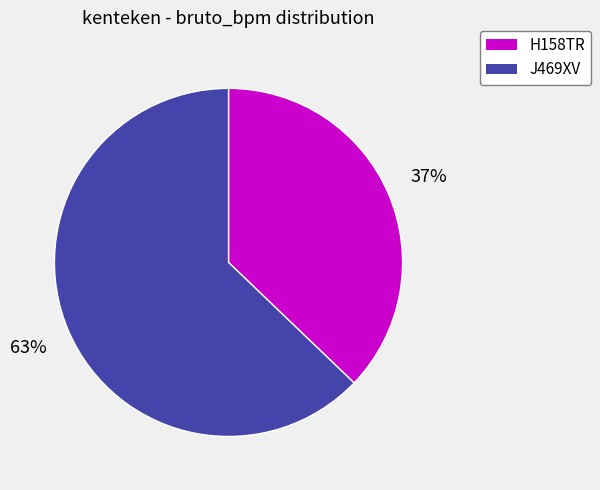

Is there a majority slice in this chart?

Yes